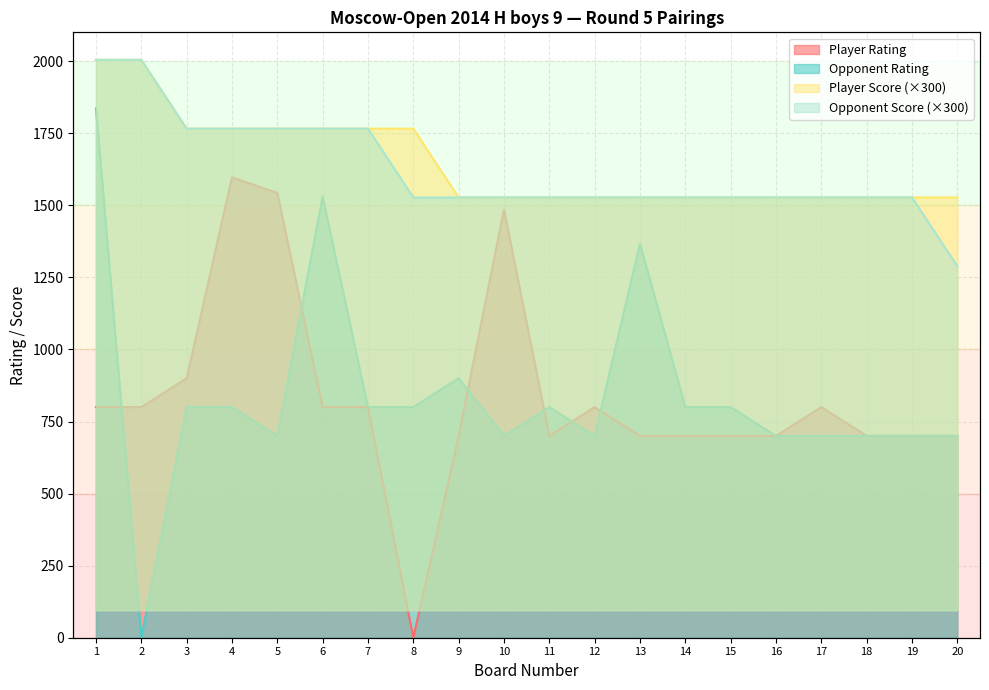

At how many categories does at least one series exceed 928?

10